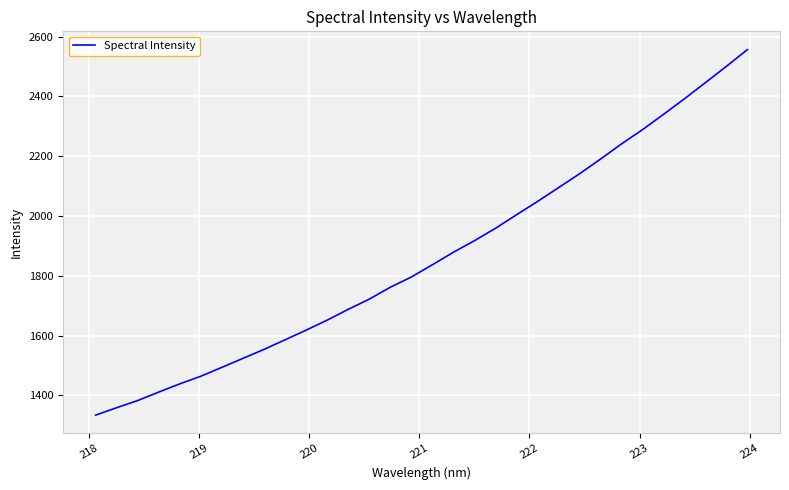

Count the number of categories in the chart.

32